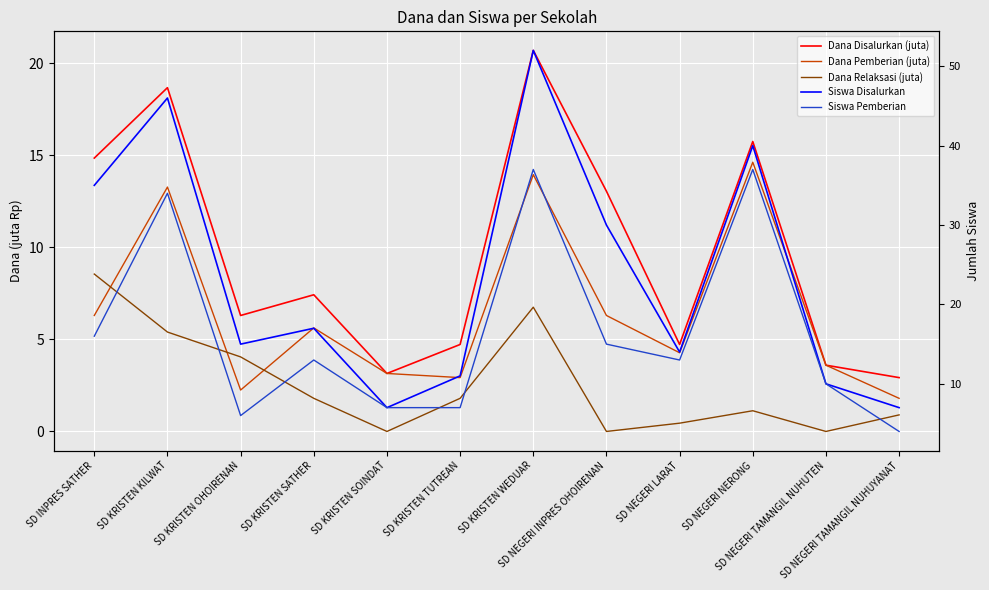

What is the maximum value for Dana Disalurkan (juta)?

20.7